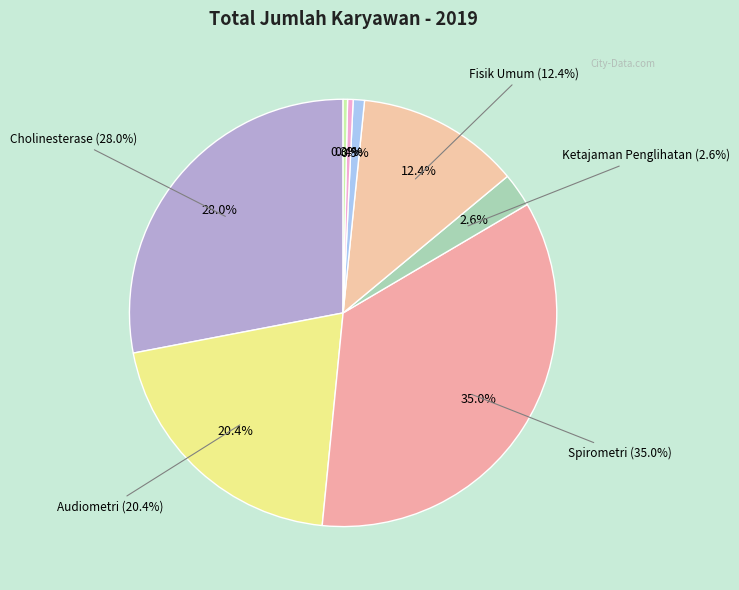

The Gizi Kerja slice represents 0% of the pie. True or false?

True